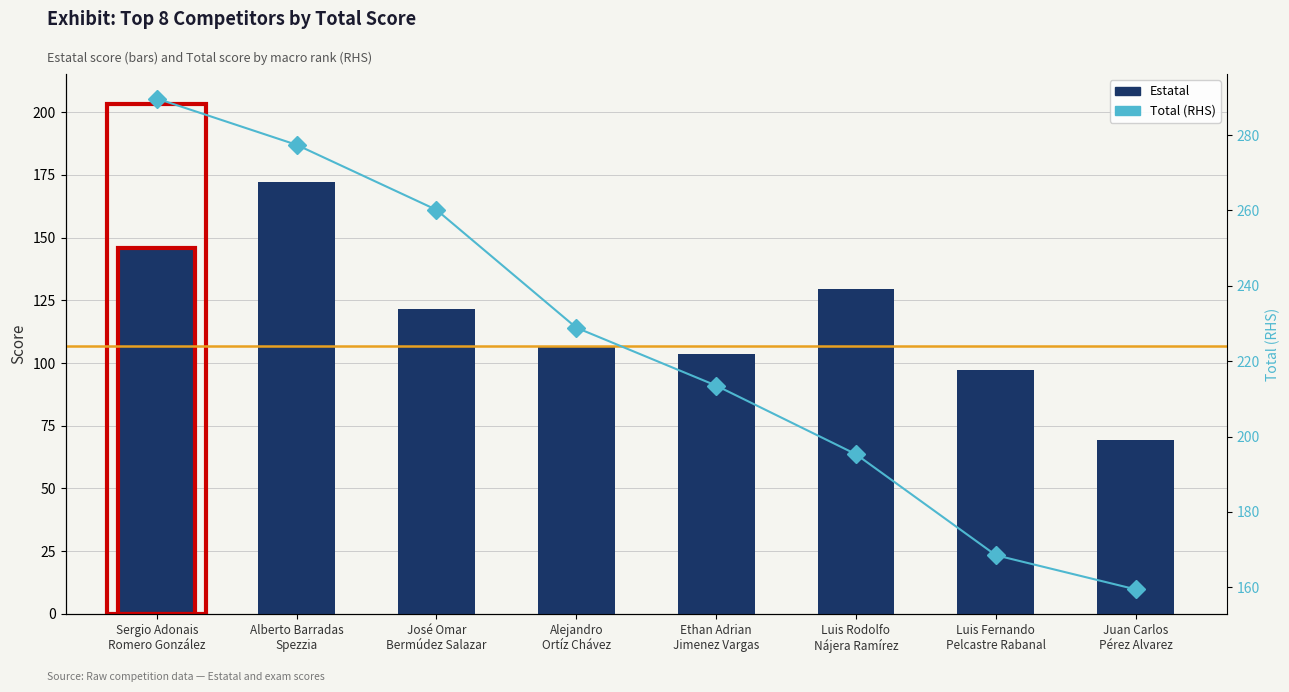

What is the difference between the maximum and second lowest values in the Total (RHS) series?

121.2